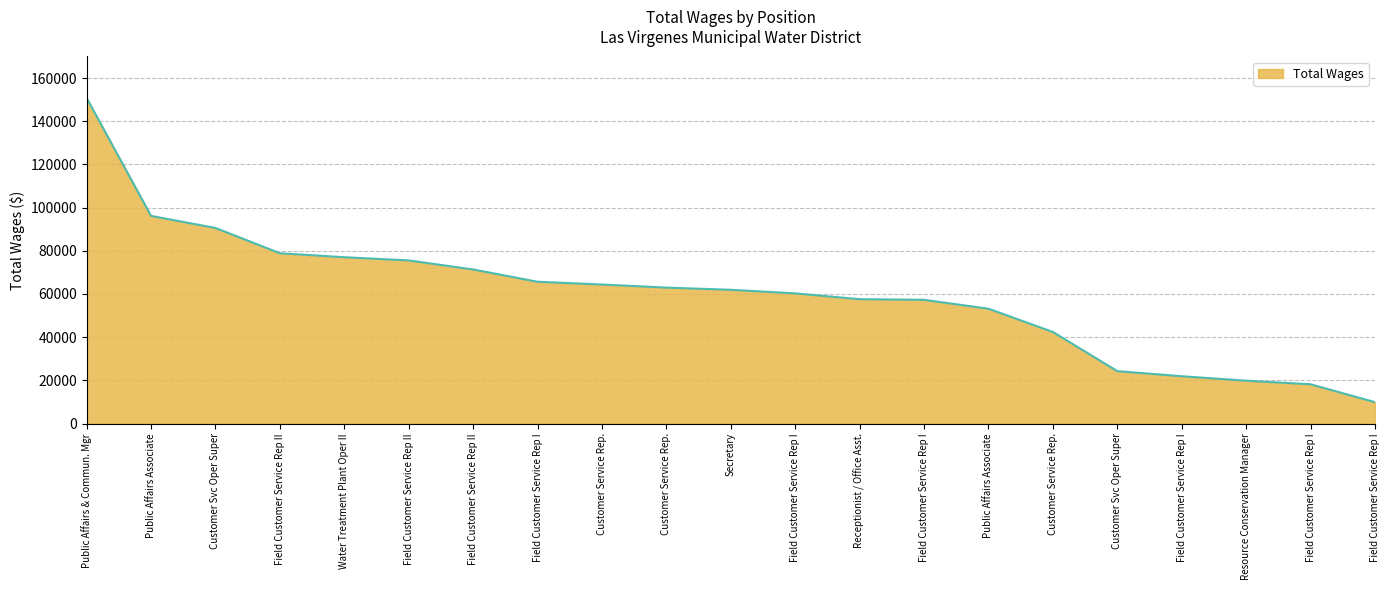

List the labels in order of value, smallest first.

Field Customer Service Rep I, Field Customer Service Rep I, Resource Conservation Manager, Field Customer Service Rep I, Customer Svc Oper Super, Customer Service Rep., Public Affairs Associate, Field Customer Service Rep I, Receptionist / Office Asst., Field Customer Service Rep I, Secretary, Customer Service Rep., Customer Service Rep., Field Customer Service Rep I, Field Customer Service Rep II, Field Customer Service Rep II, Water Treatment Plant Oper II, Field Customer Service Rep II, Customer Svc Oper Super, Public Affairs Associate, Public Affairs & Commun. Mgr